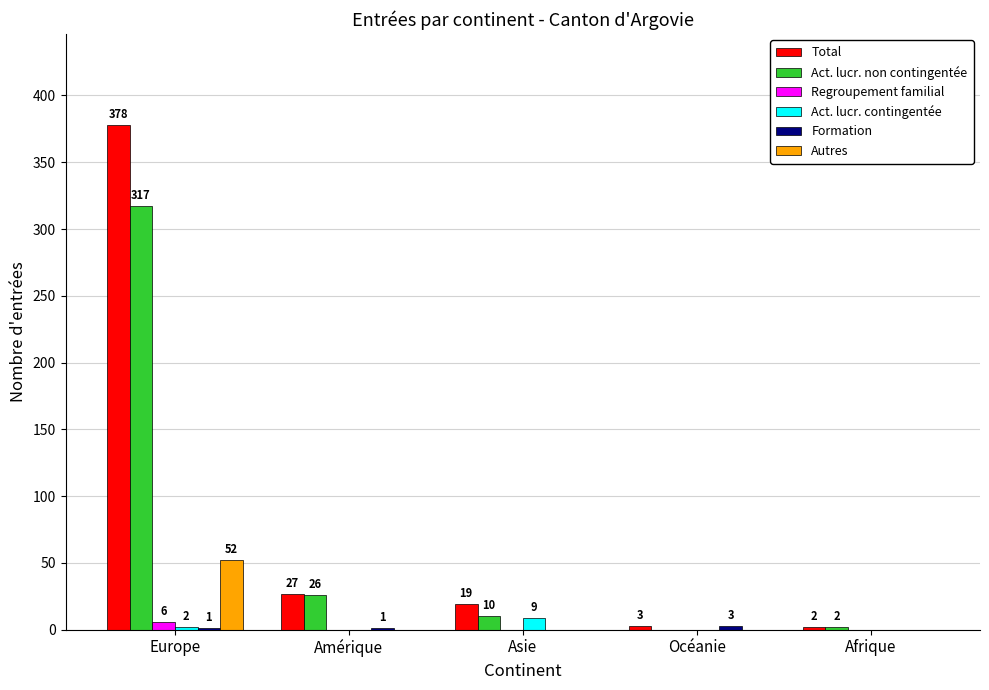

What is the highest value of the Act. lucr. contingentée series?

9